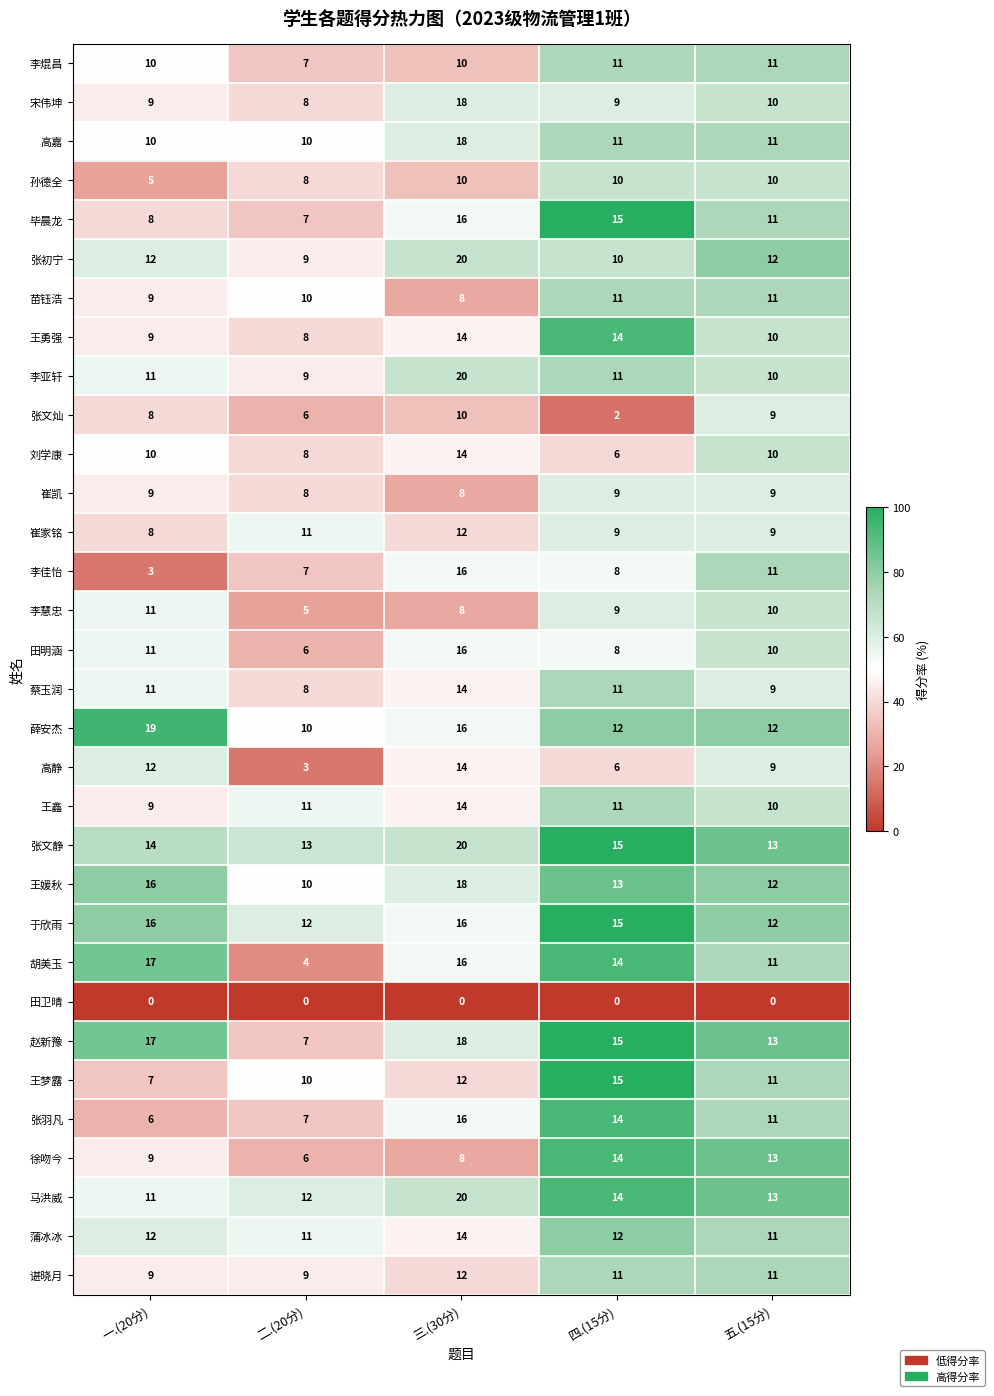

Which series has the largest total across all categories?

张文静